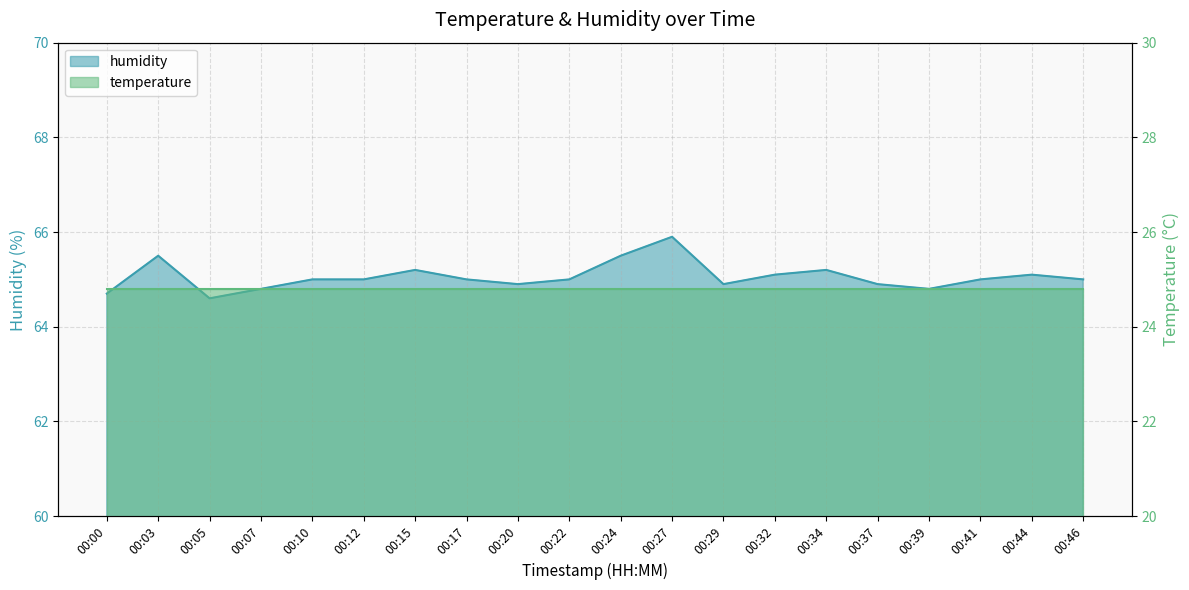

What is the average value?

65.1